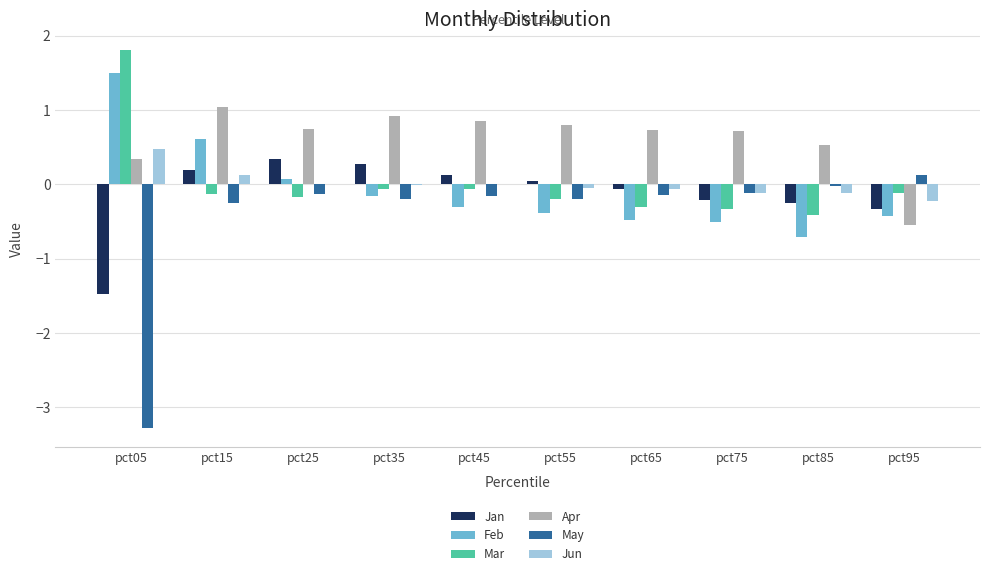

At which category is the sum across all series the highest?

pct15